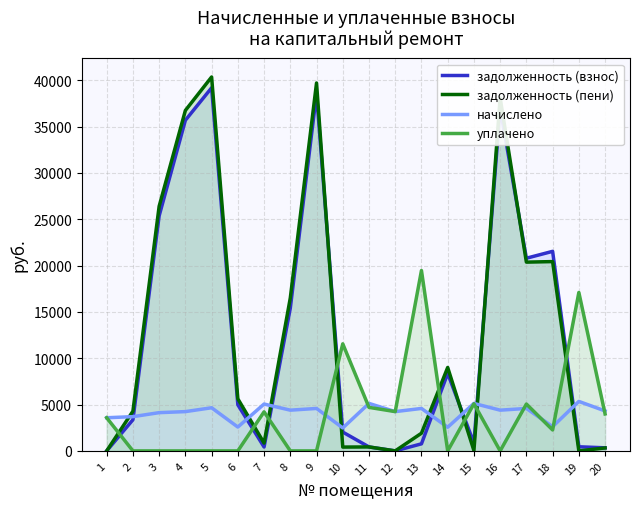

Rank the series at 18 from highest to lowest value.

задолженность (взнос), задолженность (пени), начислено, уплачено